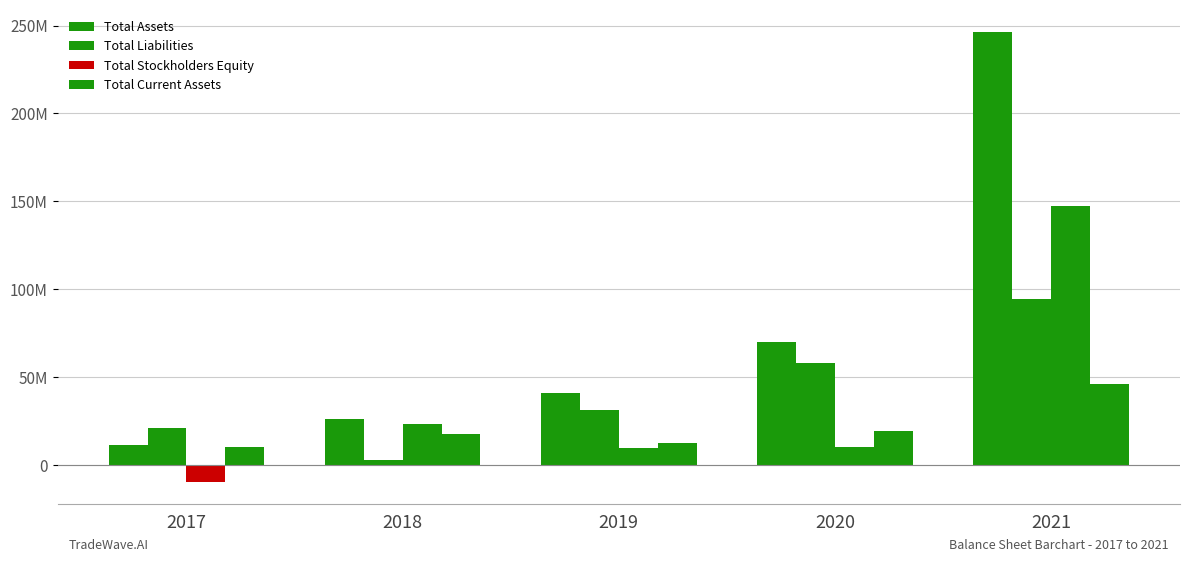

Between 2019 and 2020, which is larger?

2020